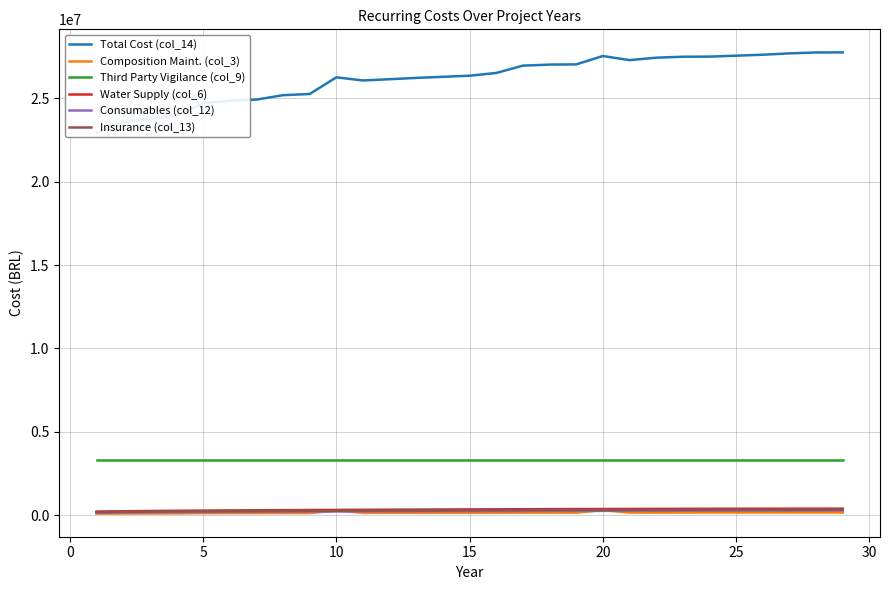

The value of Third Party Vigilance (col_9) at 10 is 3306000.0. True or false?

True